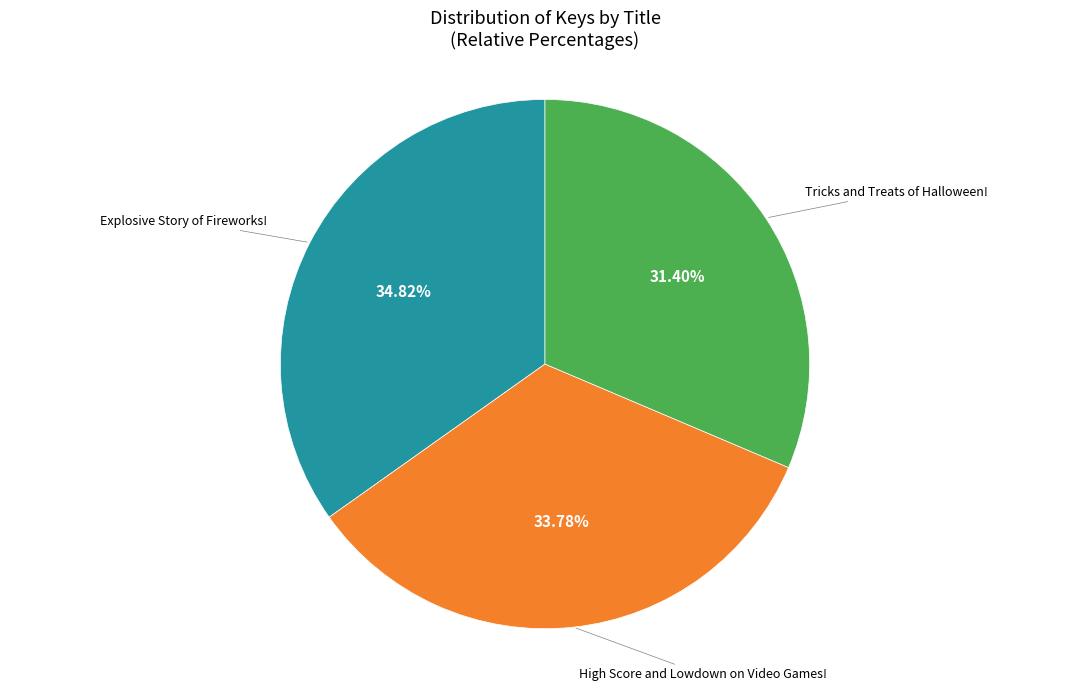

Rank the categories by value from lowest to highest.

Tricks and Treats of Halloween!, High Score and Lowdown on Video Games!, Explosive Story of Fireworks!